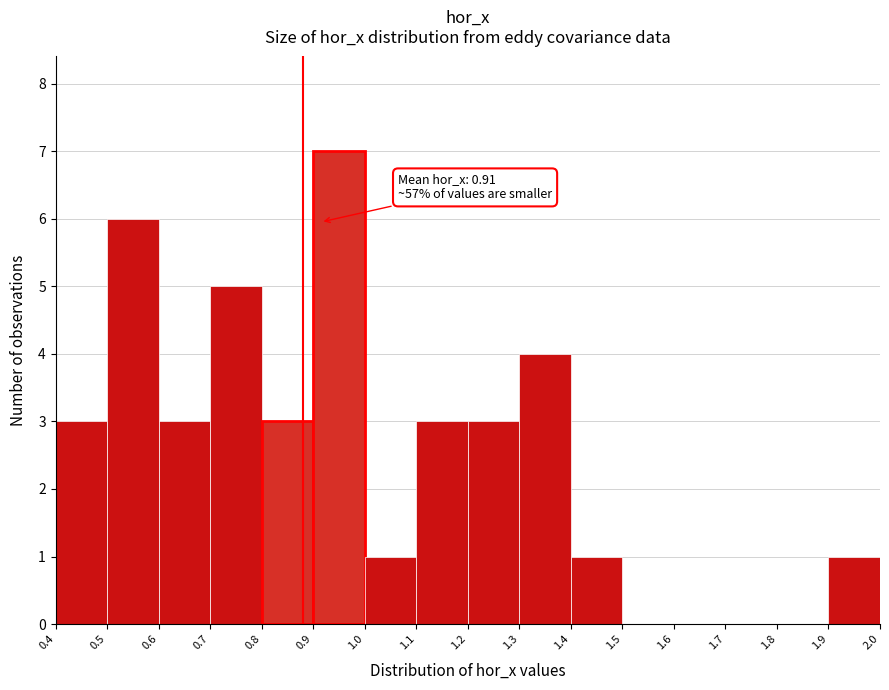

Over which range of the x-axis is the bar tallest?

0.9 to 1.0